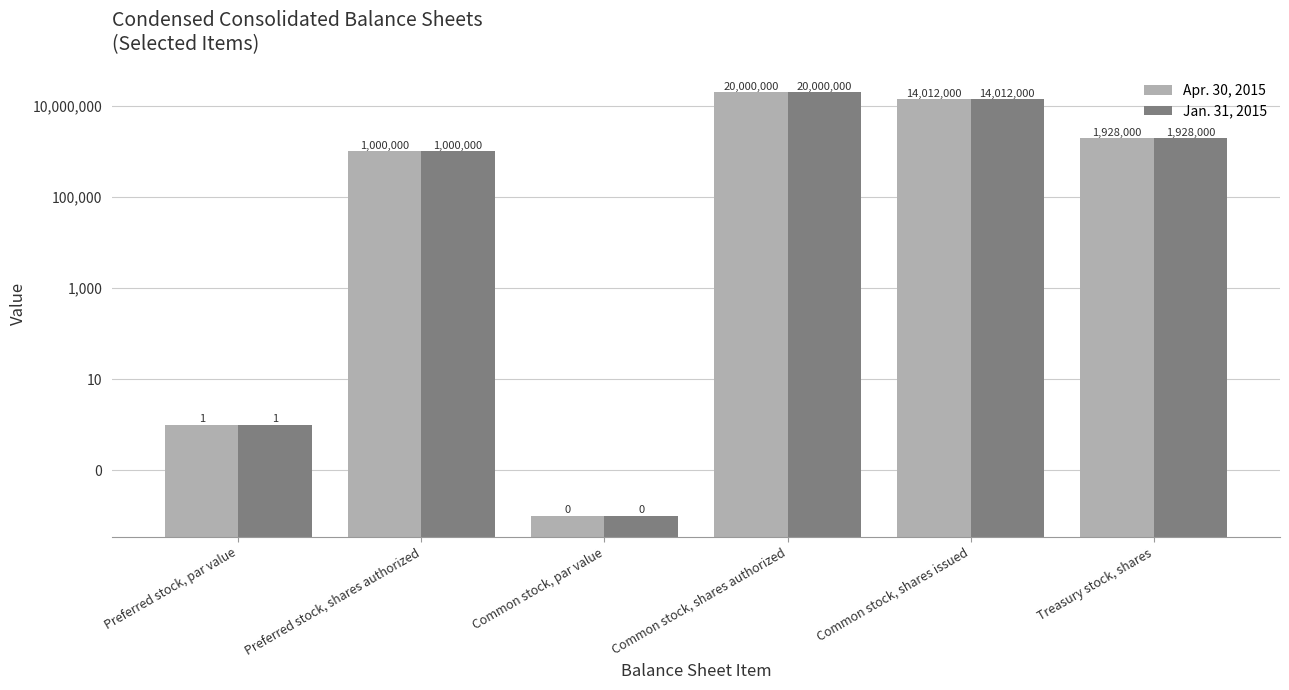

At how many categories does at least one series exceed 17610661?

1